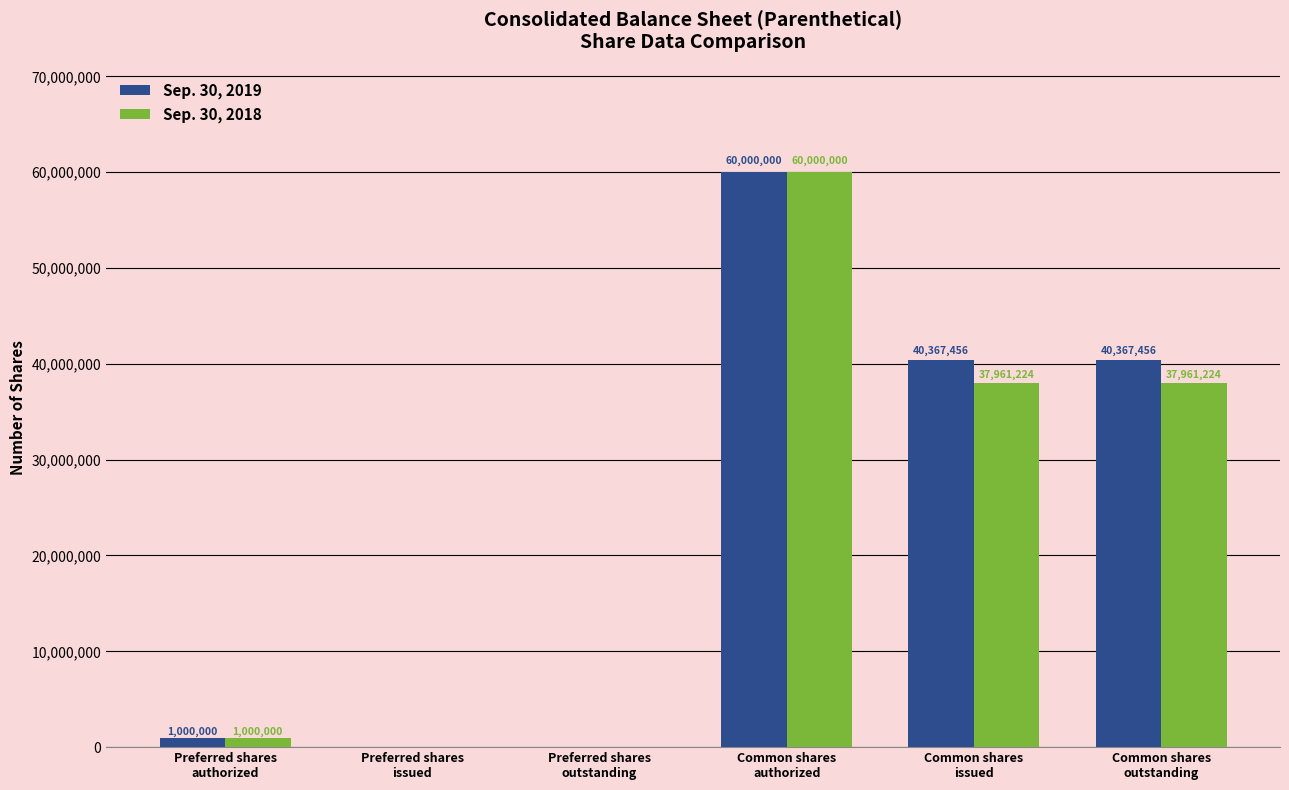

Is it true that Sep. 30, 2018 equals 37961224 at Common shares
outstanding?

True